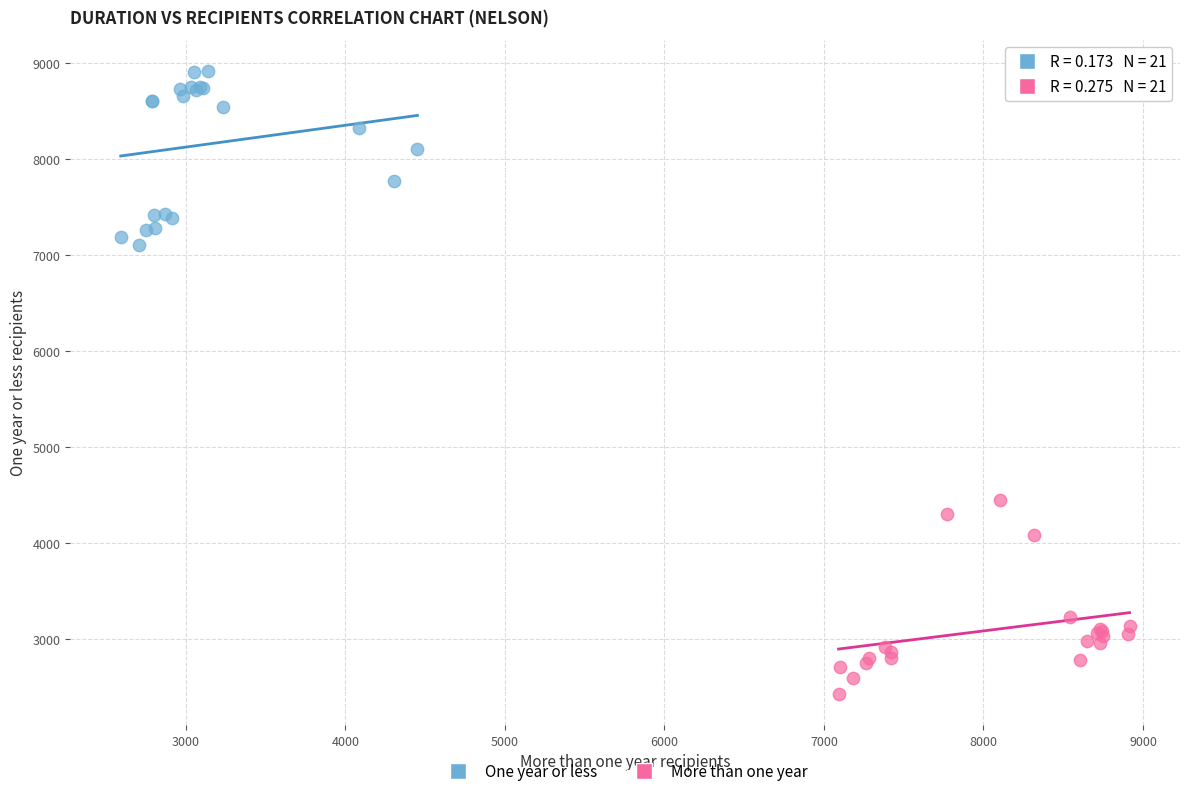

Which series contains the highest Y value?

One year or less